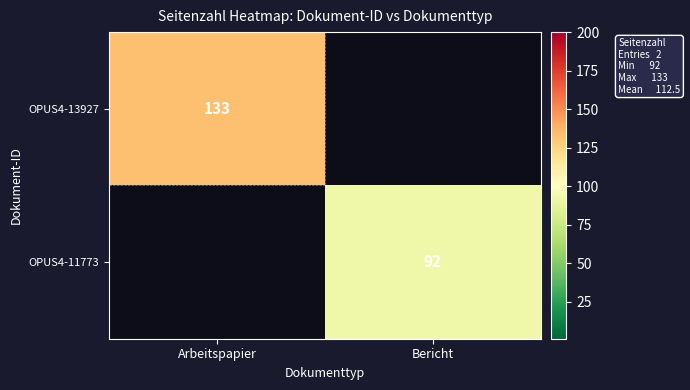

Is it true that OPUS4-13927 equals 133 at Arbeitspapier?

True